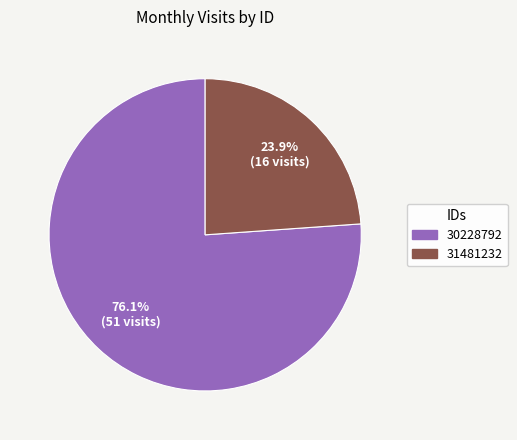

To the nearest percent, what is the average slice percentage?

50%